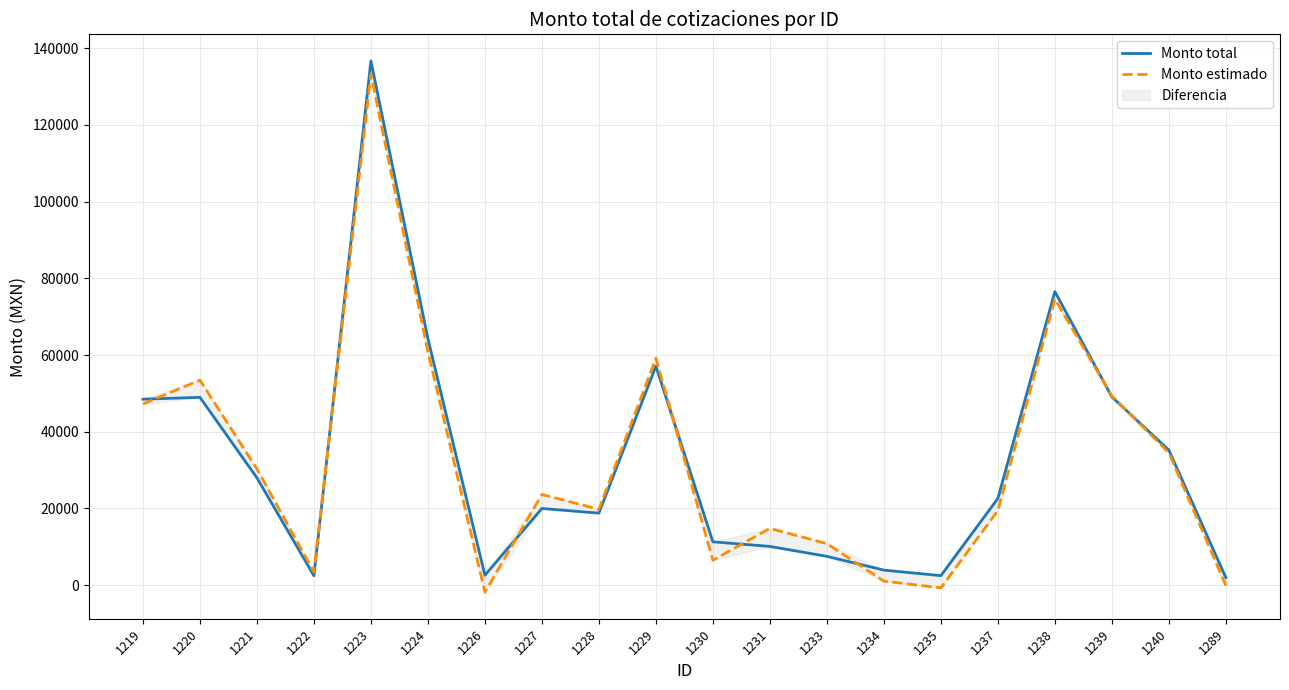

Is the value of Monto total at 1237 greater than the value of Monto estimado at 1226?

Yes